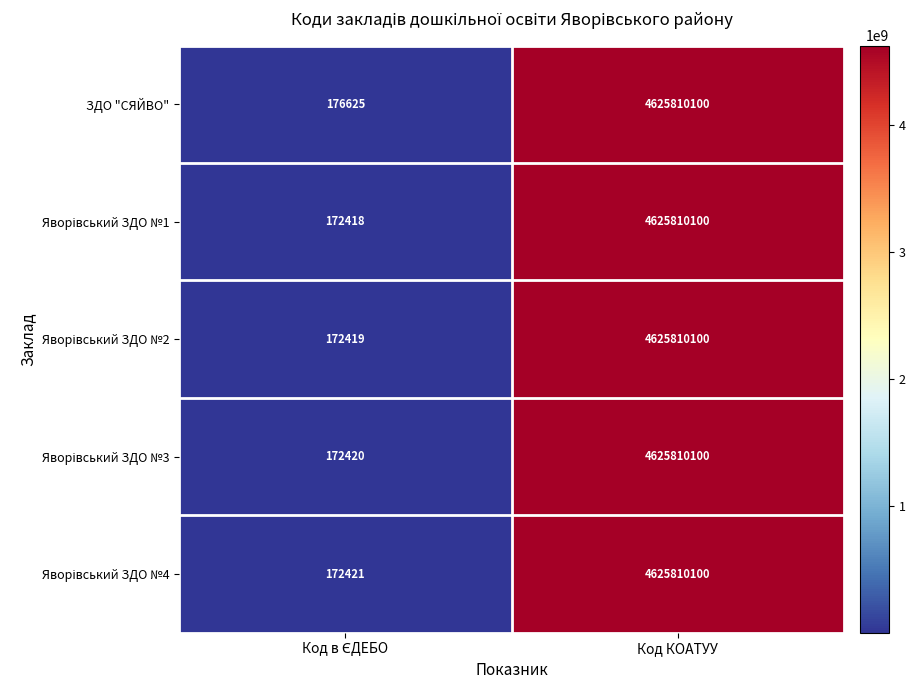

At how many categories does at least one series exceed 3616750490?

1